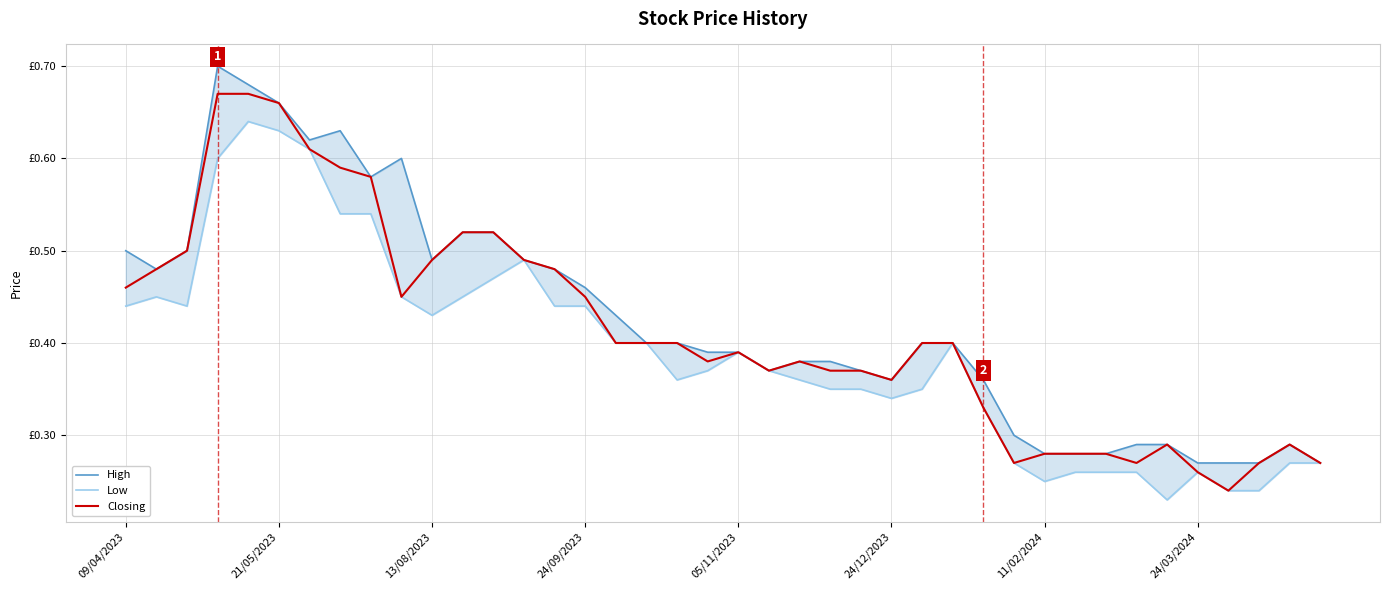

Reading right to left, extract all data points from this chart.

High: 0.3	0.3	0.3	0.3	0.3	0.3	0.3	0.3	0.3	0.3	0.3	0.4	0.4	0.4	0.4	0.4	0.4	0.4	0.4	0.4	0.4	0.4	0.4	0.4	0.5	0.5	0.5	0.5	0.5	0.5	0.6	0.6	0.6	0.6	0.7	0.7	0.7	0.5	0.5	0.5
Low: 0.3	0.3	0.2	0.2	0.3	0.2	0.3	0.3	0.3	0.2	0.3	0.3	0.4	0.3	0.3	0.3	0.3	0.4	0.4	0.4	0.4	0.4	0.4	0.4	0.4	0.4	0.5	0.5	0.5	0.4	0.5	0.5	0.5	0.6	0.6	0.6	0.6	0.4	0.5	0.4
Closing: 0.3	0.3	0.3	0.2	0.3	0.3	0.3	0.3	0.3	0.3	0.3	0.3	0.4	0.4	0.4	0.4	0.4	0.4	0.4	0.4	0.4	0.4	0.4	0.4	0.5	0.5	0.5	0.5	0.5	0.5	0.5	0.6	0.6	0.6	0.7	0.7	0.7	0.5	0.5	0.5